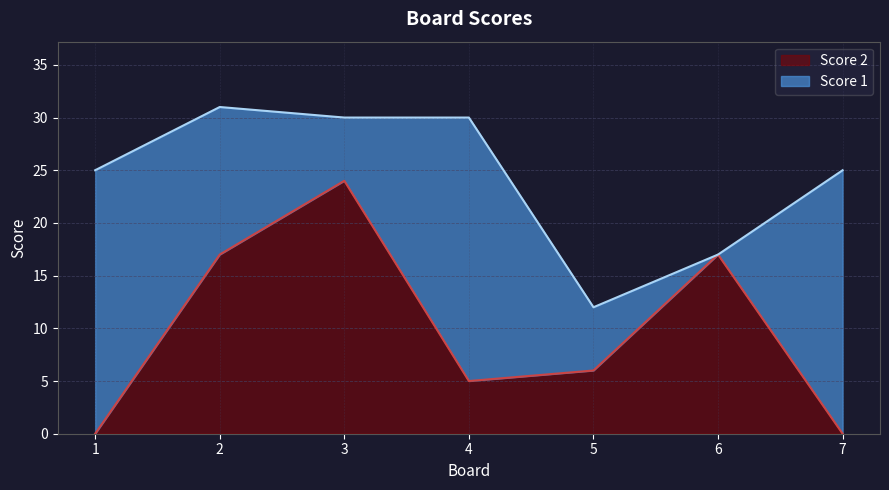

What is the sum of the values at 6 and 3?

41